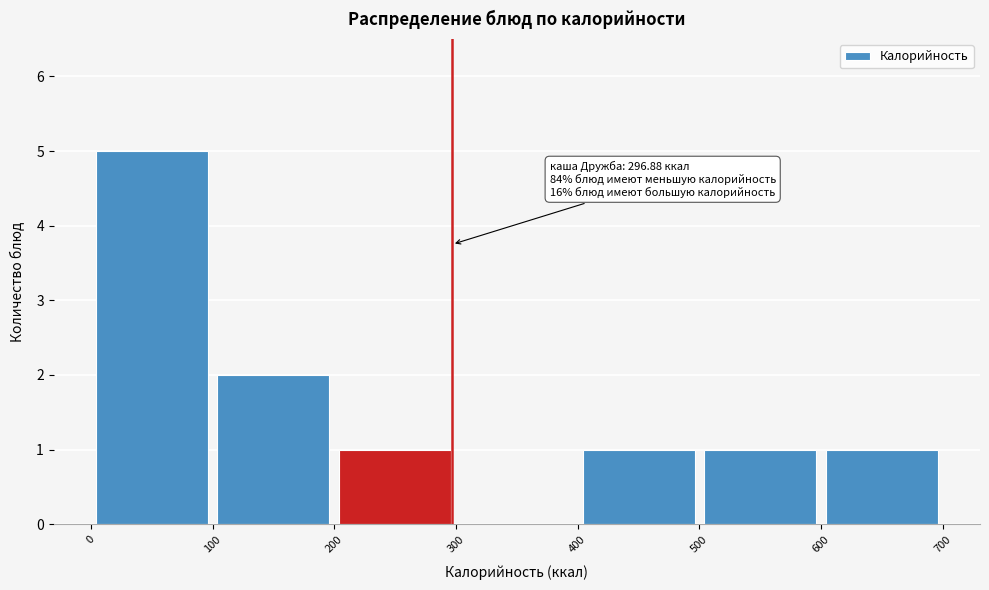

Over which range of the x-axis is the bar tallest?

0 to 100